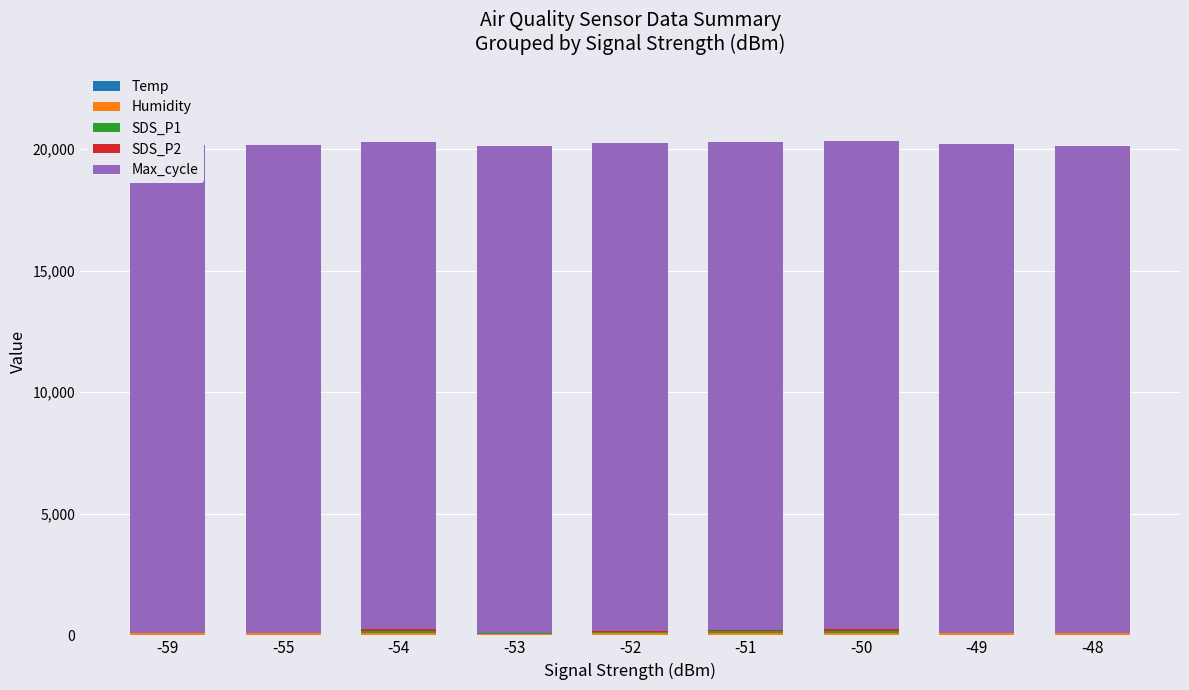

Are the bars grouped side by side (vs. stacked)?

No